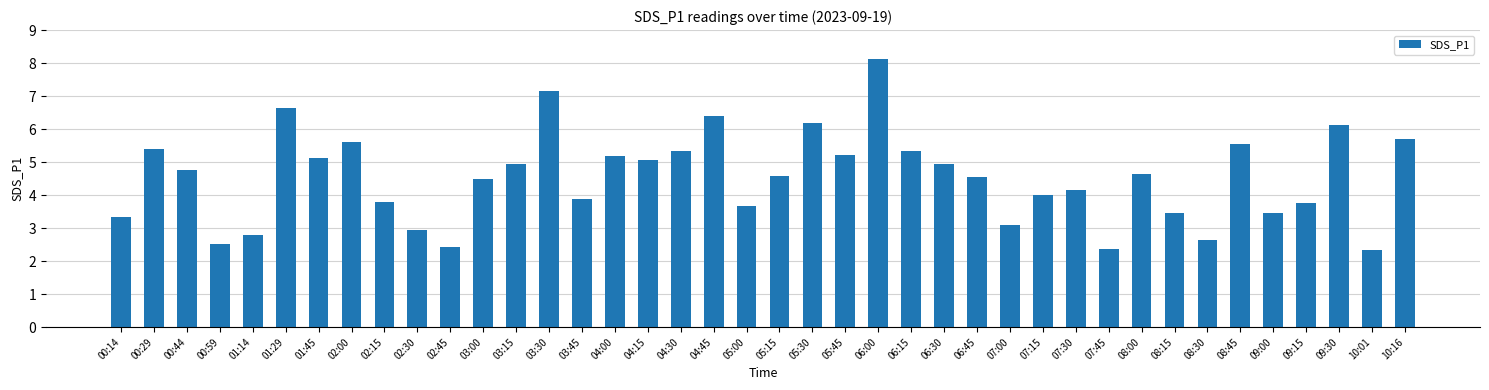

How many distinct data groups are displayed?

1